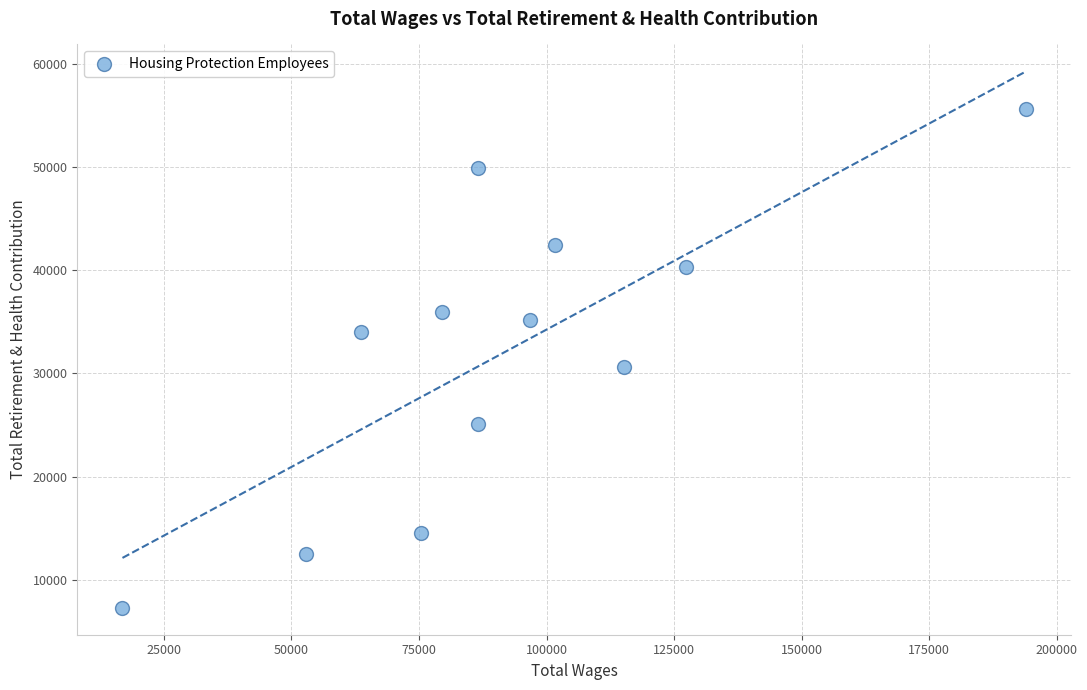

What Y value in the scatter plot is closest to 31464?

30647